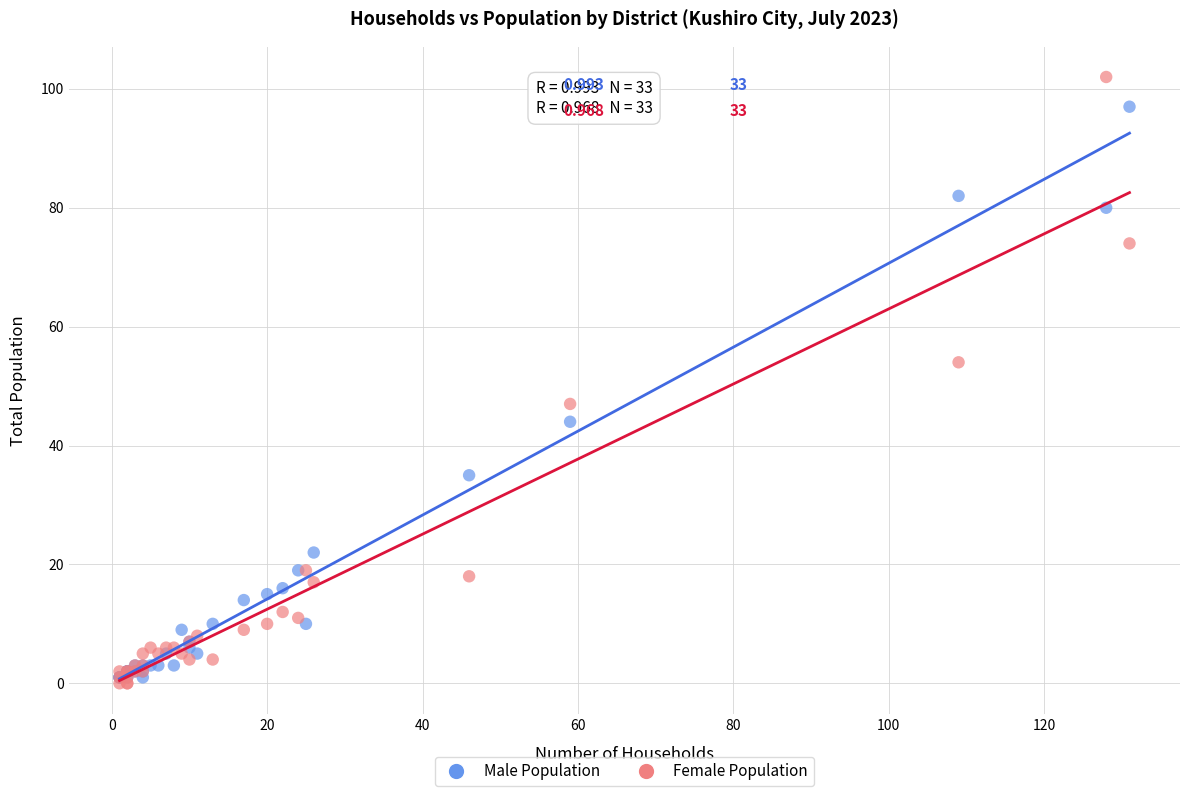

Which series has the widest spread of Y values?

Female Population